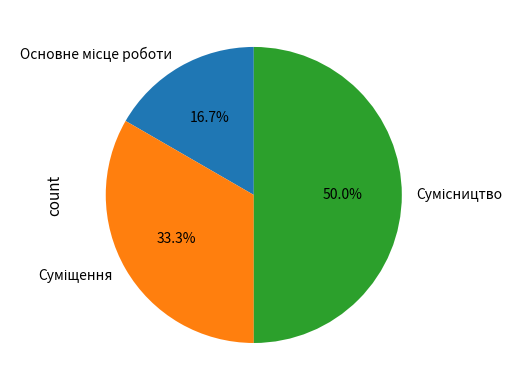

To the nearest percent, what portion does Сумісництво represent?

50%